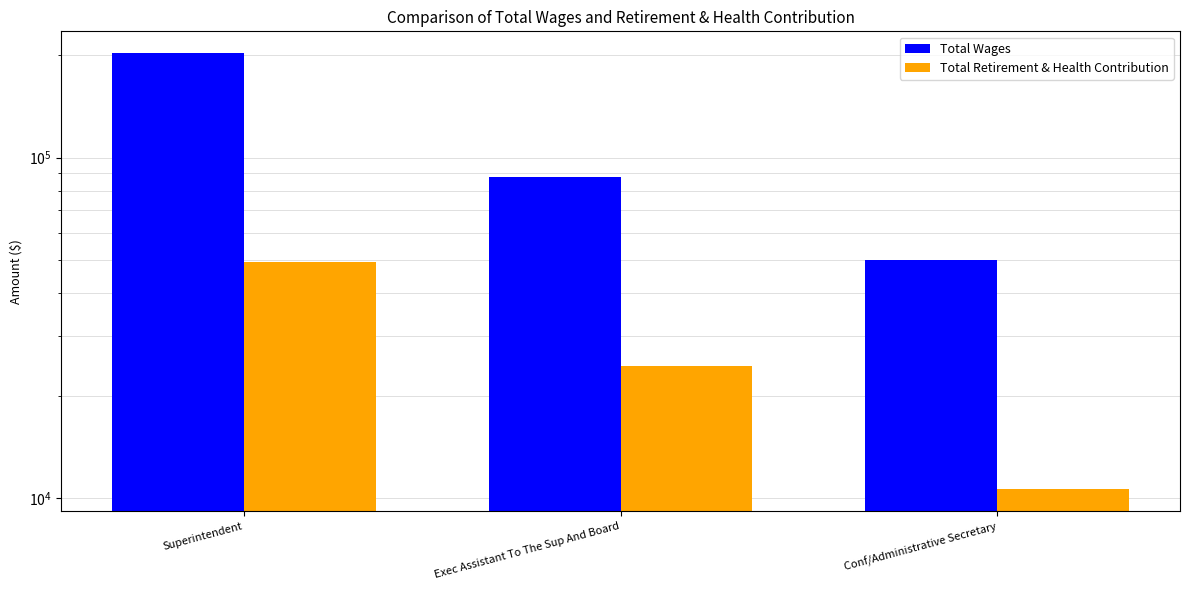

Reading left to right, what are all the values shown in this chart?

Total Wages: Superintendent=202685	Exec Assistant To The Sup And Board=87649	Conf/Administrative Secretary=50185
Total Retirement & Health Contribution: Superintendent=49339	Exec Assistant To The Sup And Board=24472	Conf/Administrative Secretary=10636